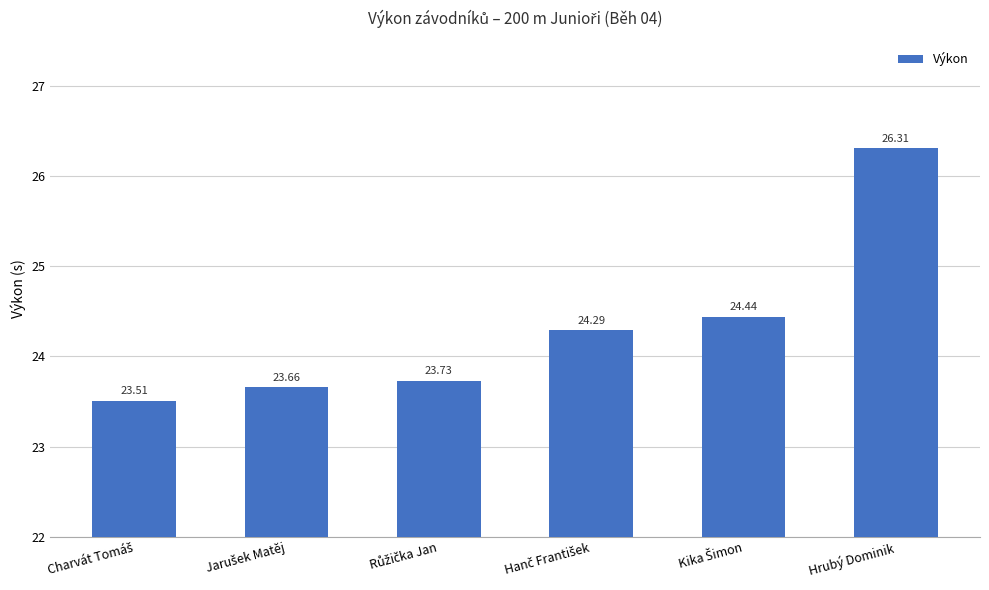

Are the bars grouped side by side (vs. stacked)?

No